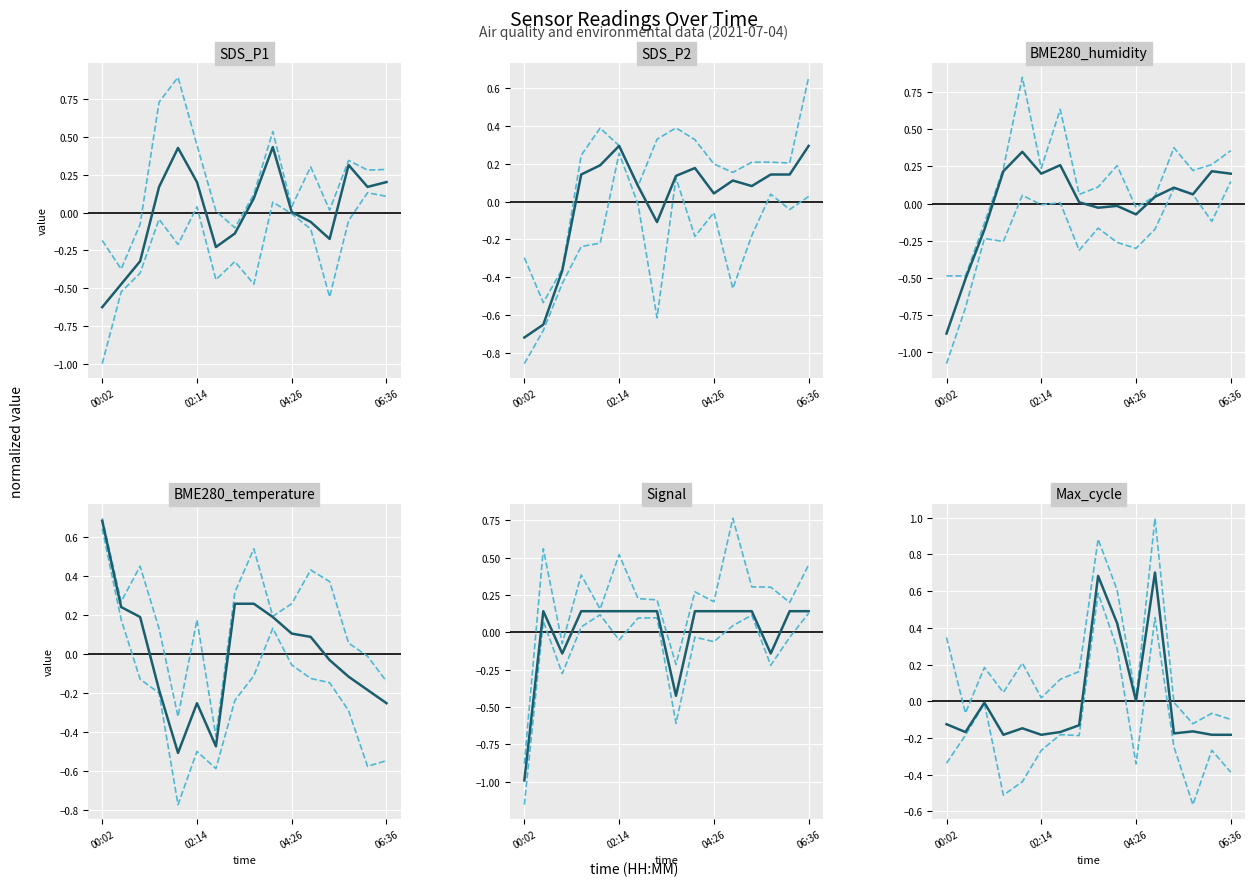

Reading left to right, extract all data points from this chart.

SDS_P1: -0.6	-0.5	-0.3	0.2	0.4	0.2	-0.2	-0.1	0.1	0.4	0.0	-0.1	-0.2	0.3	0.2	0.2
SDS_P2: -0.7	-0.7	-0.4	0.1	0.2	0.3	0.1	-0.1	0.1	0.2	0.0	0.1	0.1	0.1	0.1	0.3
BME280_humidity: -0.9	-0.5	-0.2	0.2	0.3	0.2	0.3	0.0	-0.0	-0.0	-0.1	0.0	0.1	0.1	0.2	0.2
BME280_temperature: 0.7	0.2	0.2	-0.2	-0.5	-0.3	-0.5	0.3	0.3	0.2	0.1	0.1	-0.0	-0.1	-0.2	-0.3
Signal: -1.0	0.1	-0.1	0.1	0.1	0.1	0.1	0.1	-0.4	0.1	0.1	0.1	0.1	-0.1	0.1	0.1
Max_cycle: -0.1	-0.2	-0.0	-0.2	-0.1	-0.2	-0.2	-0.1	0.7	0.4	0.0	0.7	-0.2	-0.2	-0.2	-0.2